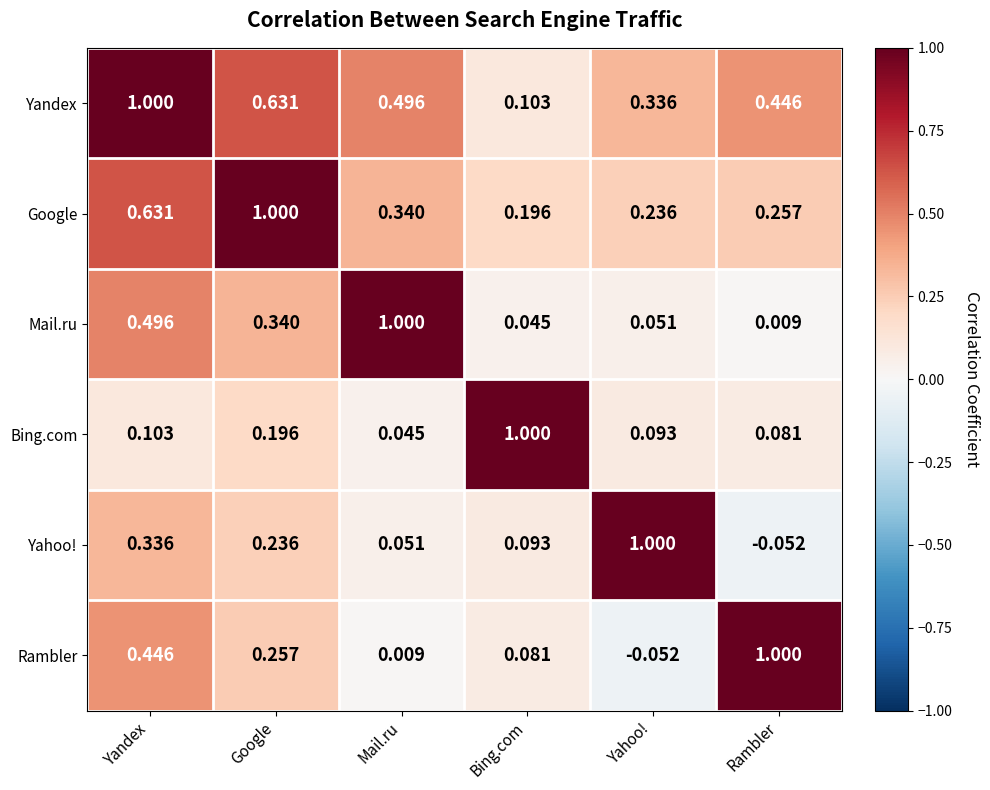

Which series has the largest total across all categories?

Yandex